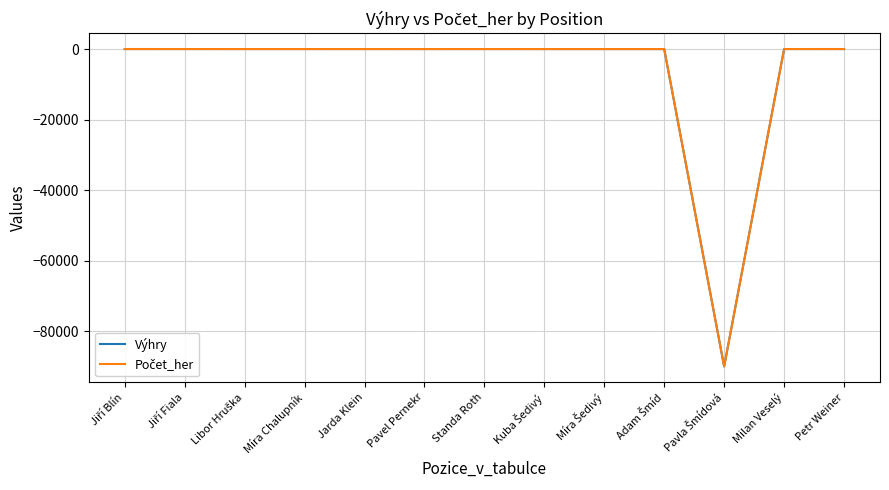

What is the smallest value displayed?

-90000.0